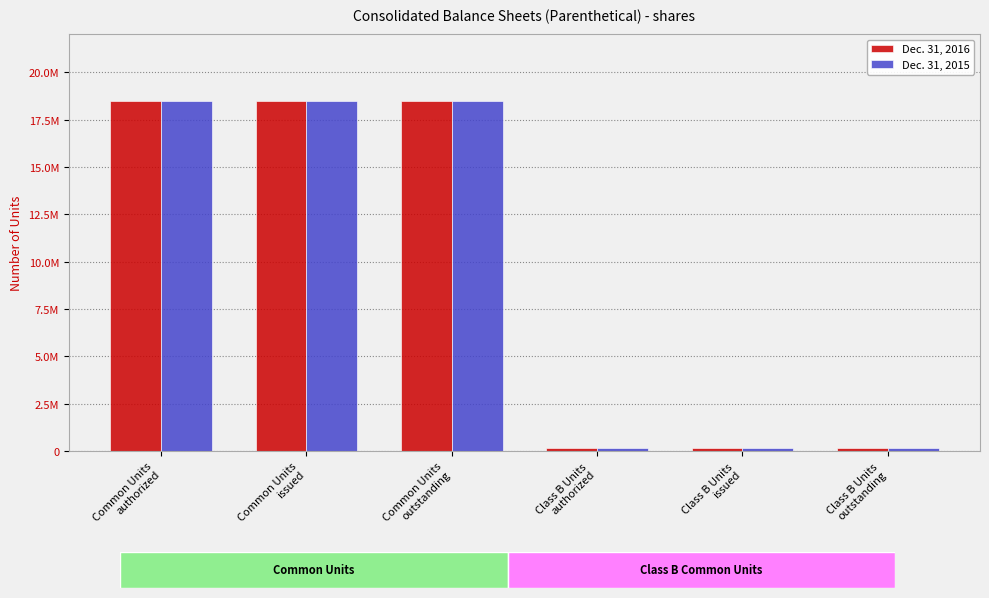

What are all the series names shown in the legend?

Dec. 31, 2016, Dec. 31, 2015